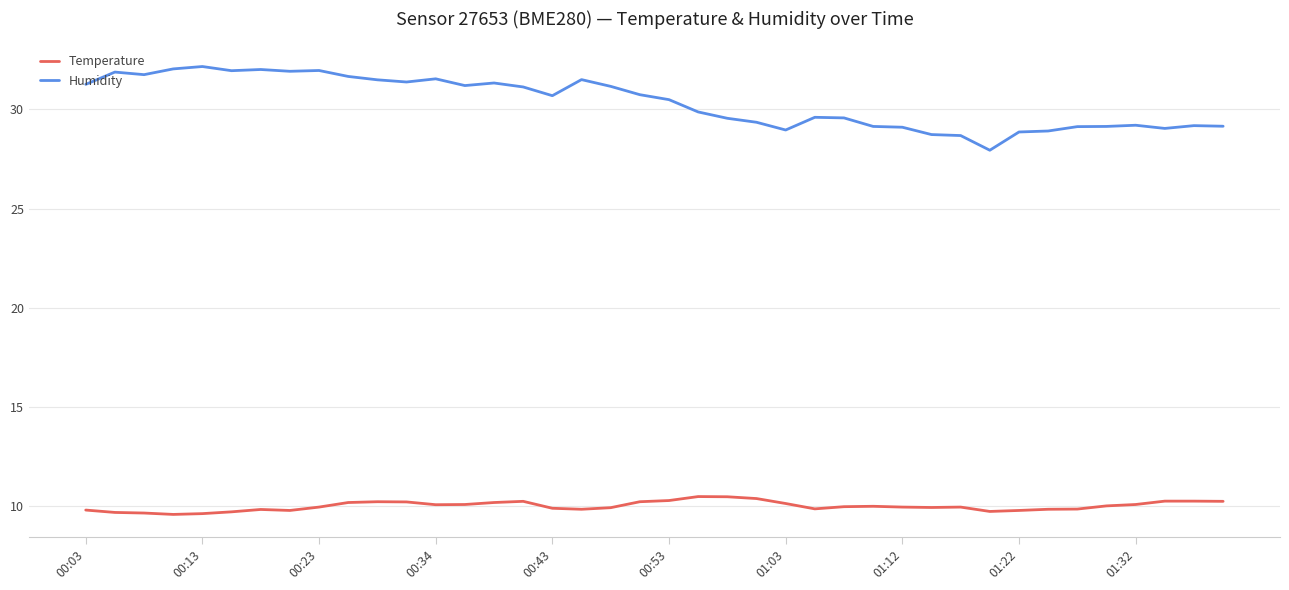

Does the chart display data point markers on the line(s)?

No